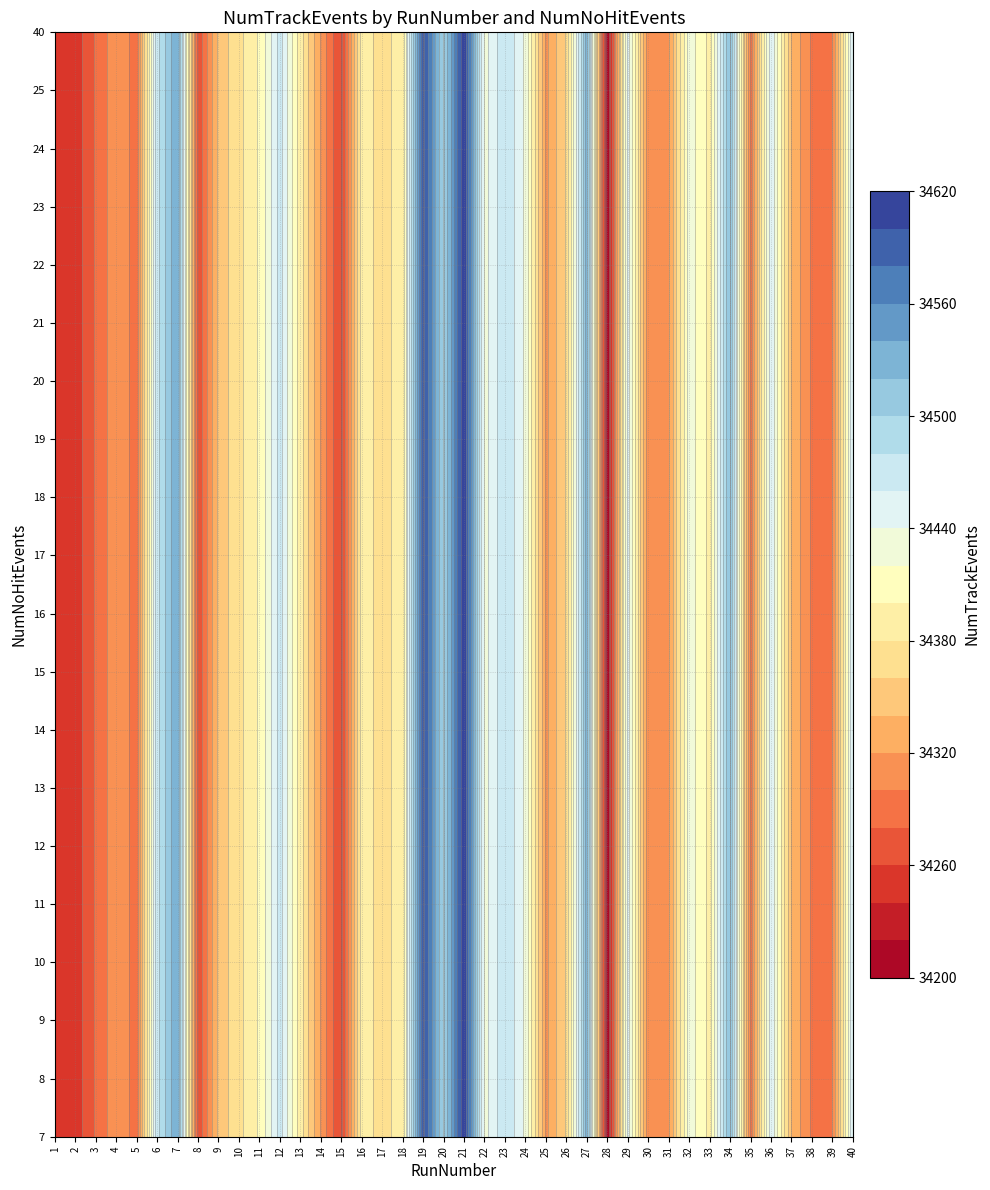

At which category is the sum across all series the highest?

20